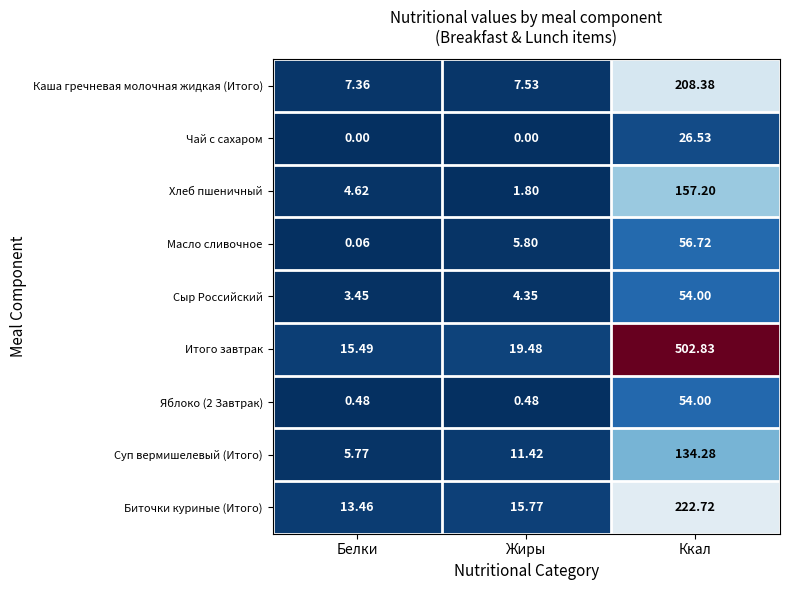

Which category has the highest value across all series?

Ккал